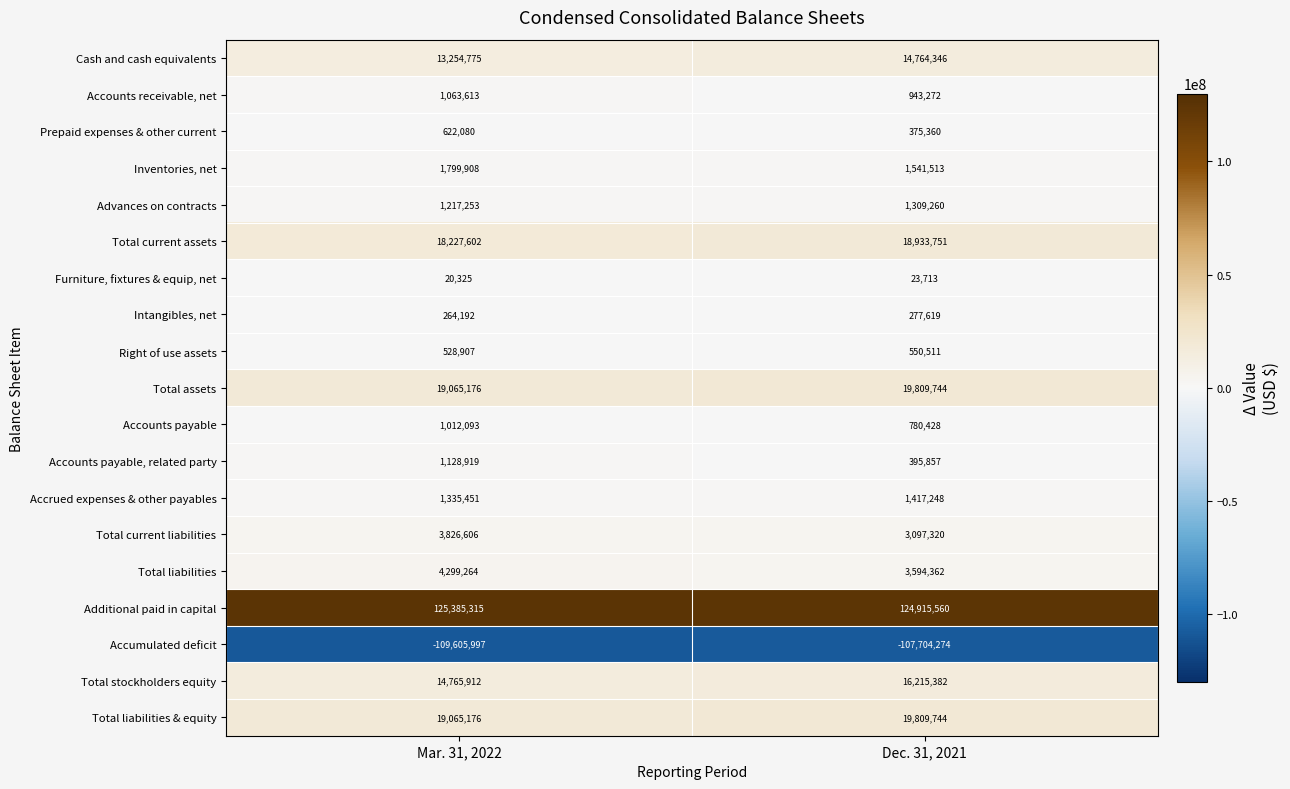

What is the difference between the maximum and minimum values in the Total assets series?

744568